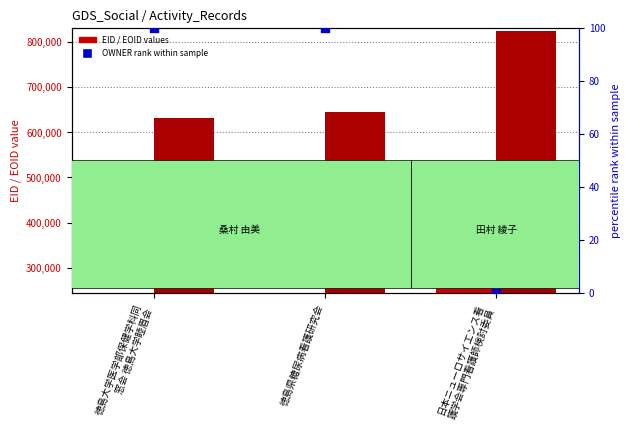

Which series reaches the maximum Y coordinate?

EOID (transformed count)